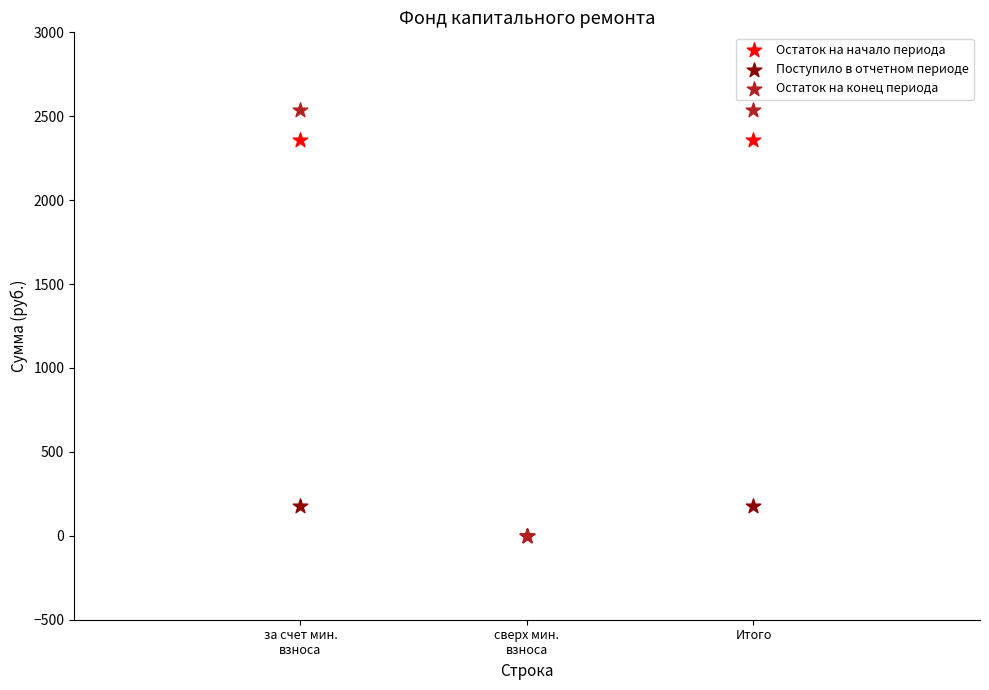

Which series reaches the maximum Y coordinate?

Остаток на конец периода